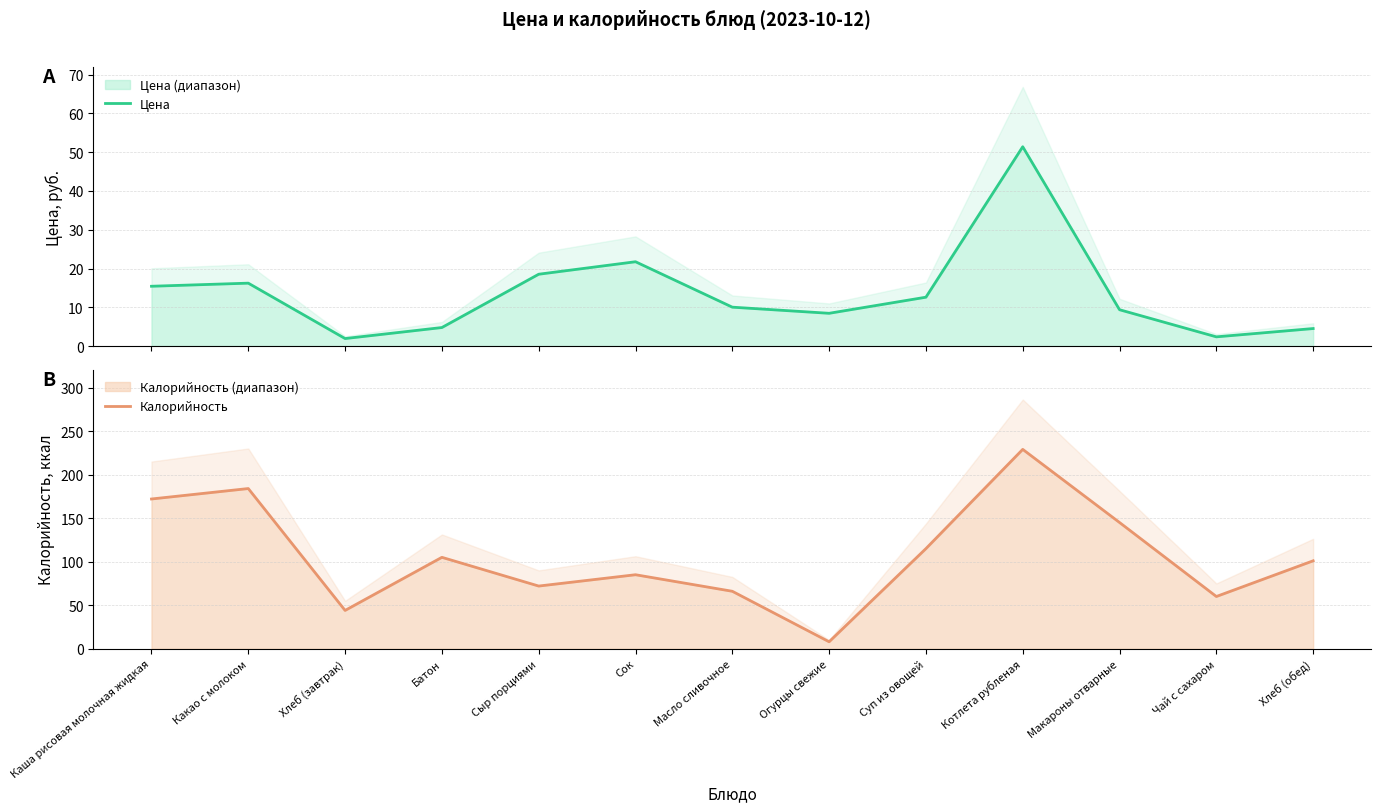

Reading right to left, list all the values displayed in this chart.

Цена: 4.5	2.4	9.4	51.4	12.6	8.5	10.0	21.8	18.5	4.8	1.9	16.2	15.4
Калорийность: 101.0	60.0	145.0	229.0	115.0	8.0	66.0	85.0	72.0	105.0	44.0	184.0	172.0